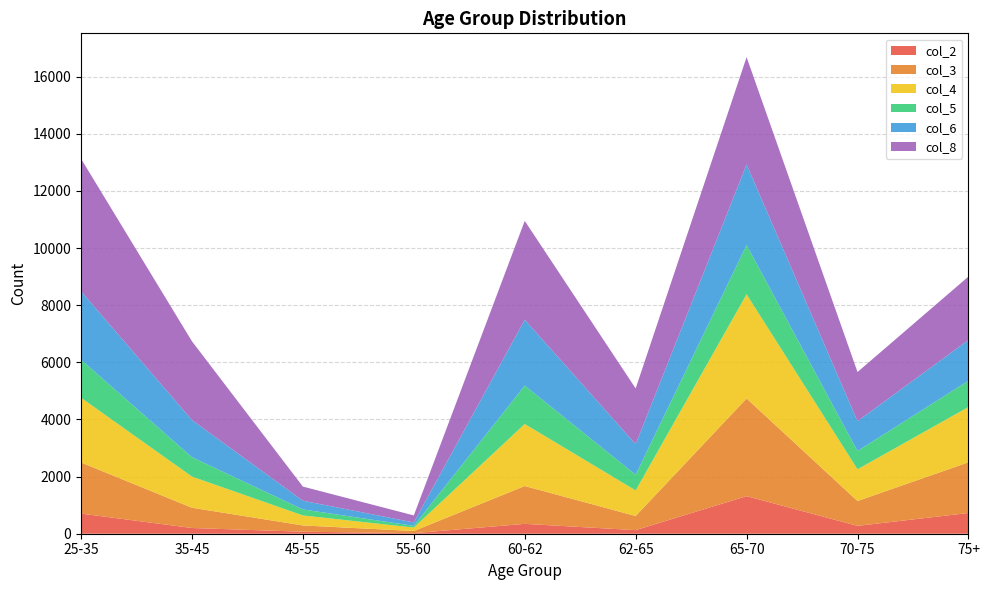

Reading right to left, what are all the values shown in this chart?

col_2: 725	275	1315	125	345	20	70	200	705
col_3: 1775	870	3420	495	1325	75	220	710	1790
col_4: 1935	1110	3645	895	2170	120	350	1090	2265
col_5: 920	640	1725	550	1345	60	210	680	1330
col_6: 1425	1045	2820	1070	2305	120	305	1300	2395
col_8: 2220	1720	3755	1950	3460	245	495	2755	4640